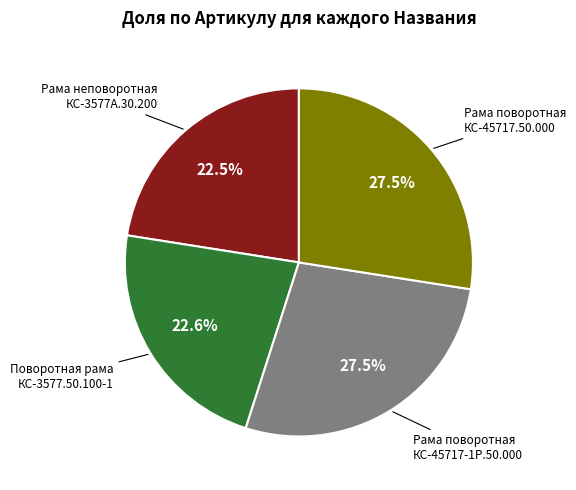

Is there any slice that represents more than half of the pie?

No